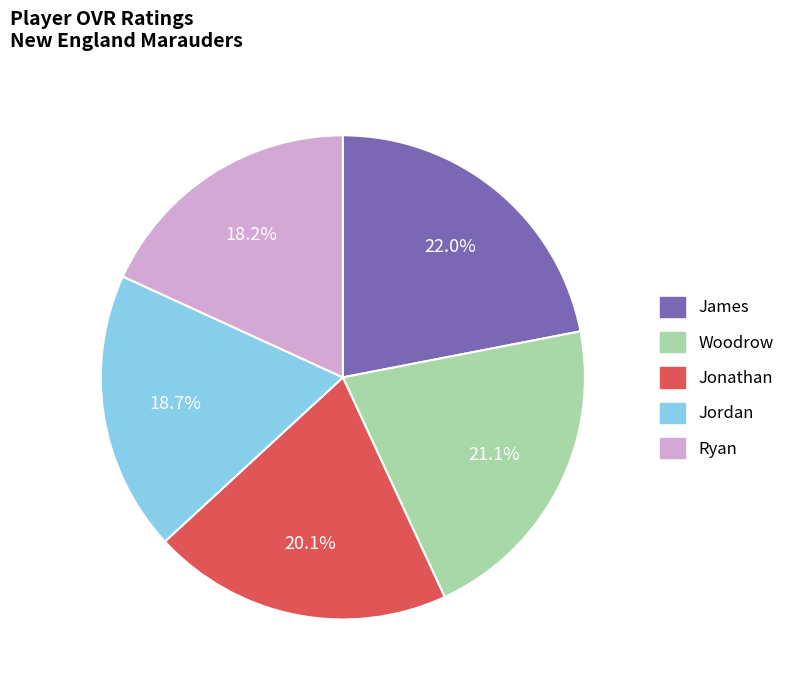

To the nearest percent, what is the difference between the largest and smallest slice percentages?

4%